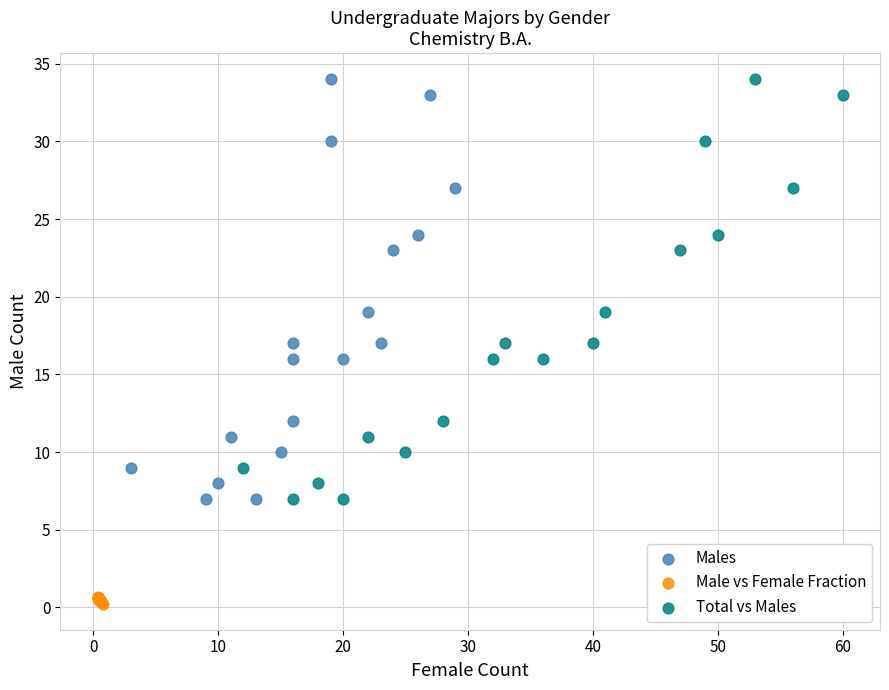

Which series contains the lowest Y value?

Male vs Female Fraction